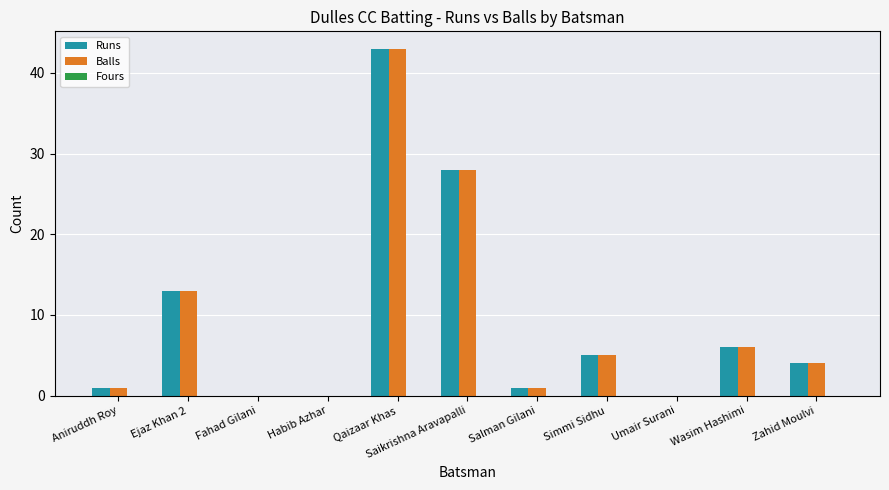

What is the spread (max minus min) of values at Salman Gilani?

0